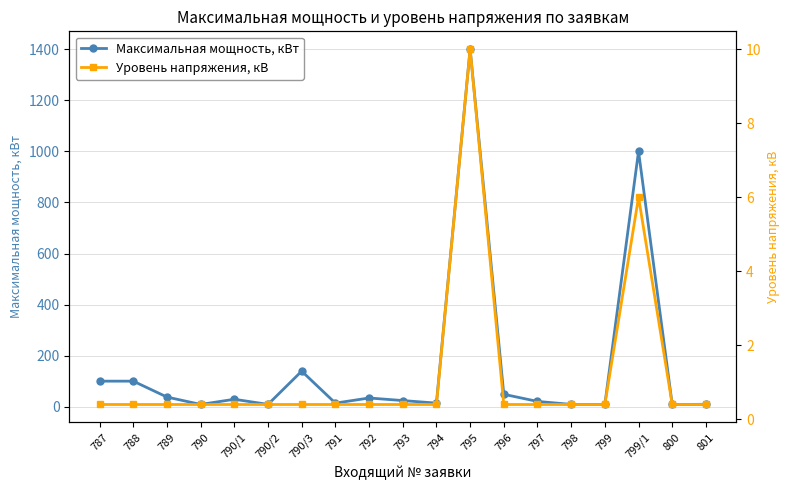

How many distinct data groups are displayed?

2